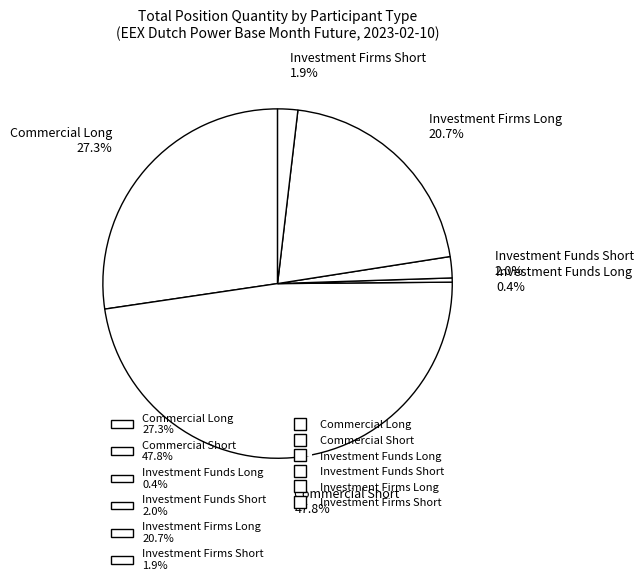

Which slice is the largest?

Commercial Short 47.8%